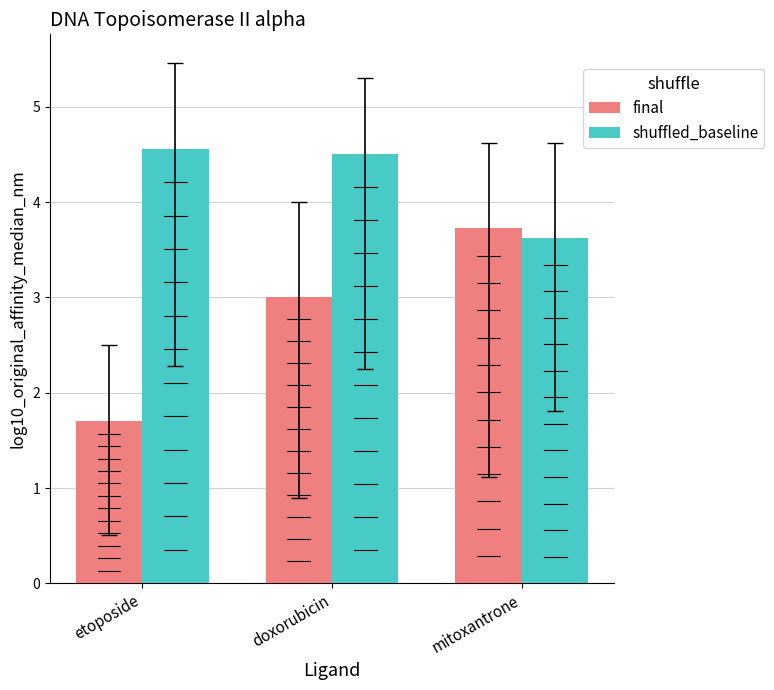

Rank the series by their average value, from highest to lowest.

shuffled_baseline, final